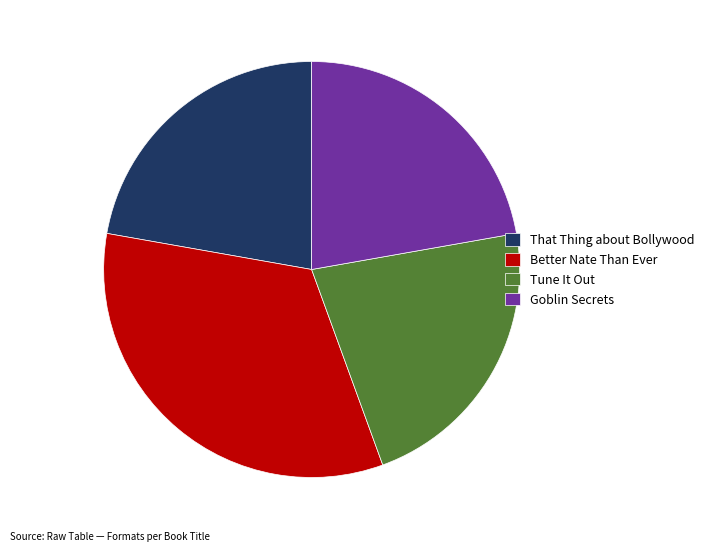

Do Better Nate Than Ever and That Thing about Bollywood together represent more than half of the pie?

Yes